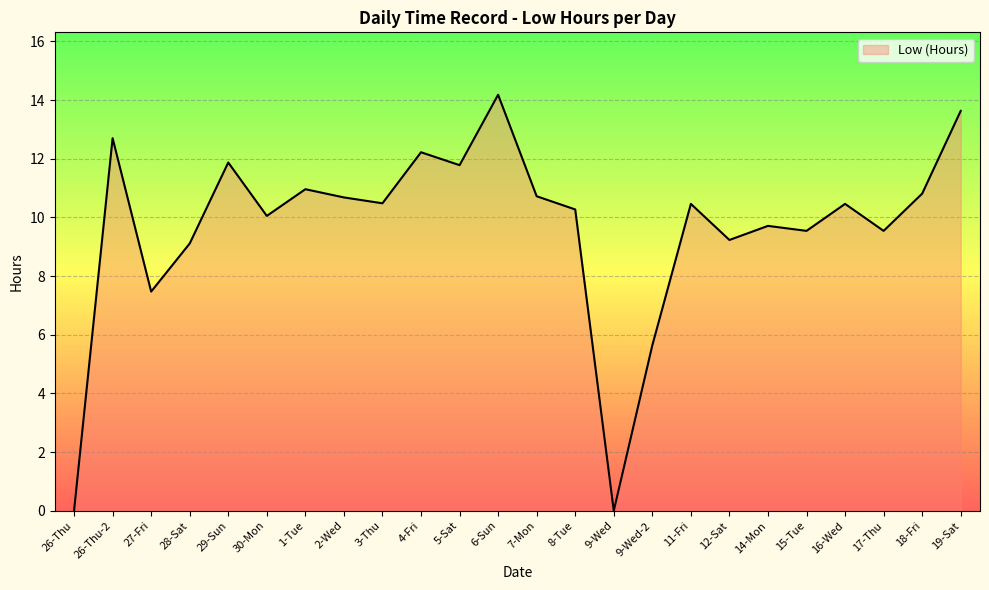

True or false: the data shows 9.7 at 14-Mon.

True